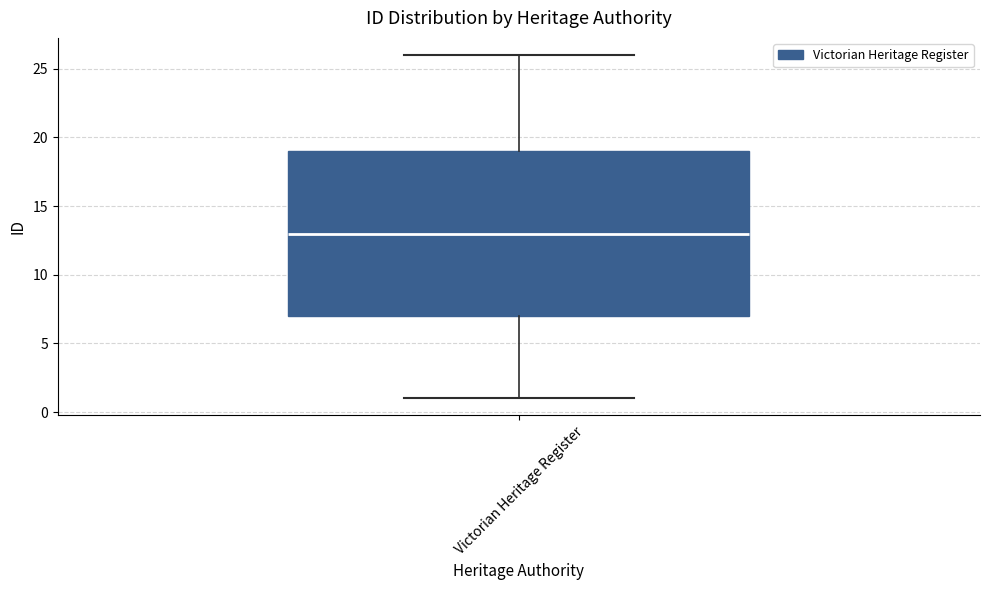

Transcribe this box plot: give where the median line is, the range the box spans, and where the two whiskers end, as read against the y-axis. The values are not printed on the chart, so give them approximately, as read against the axis.

median 13, box 7 to 19, whiskers 1 to 26